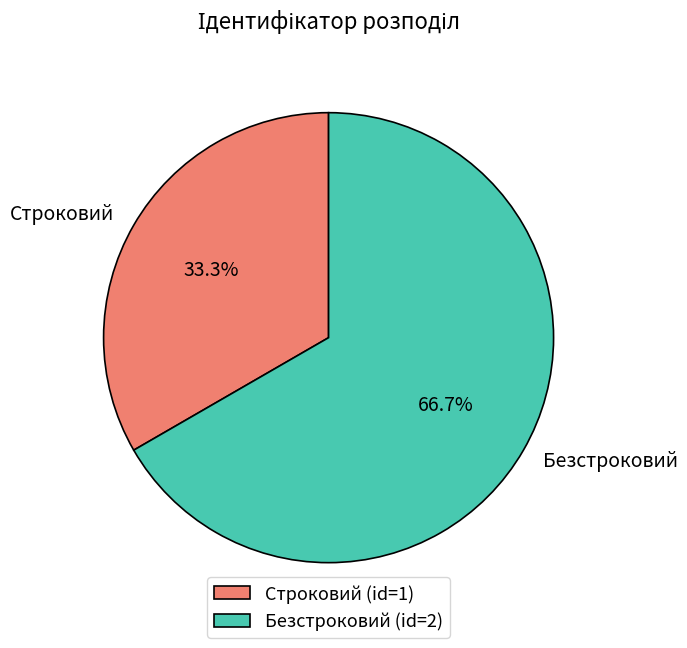

To the nearest percent, what is the combined percentage of Строковий and Безстроковий?

100%